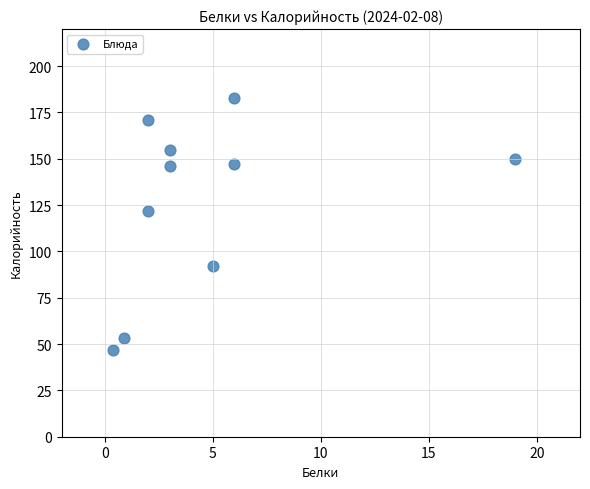

What Y value in the scatter plot is closest to 115?

122.0